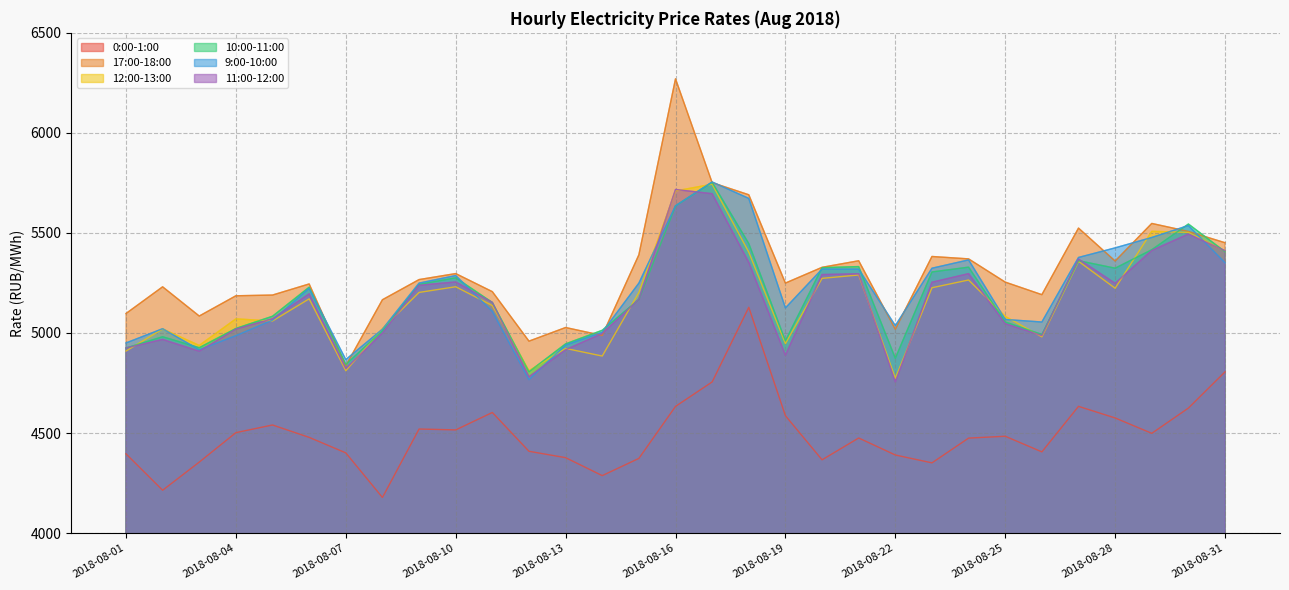

What is the difference between the second highest and minimum values in the 12:00-13:00 series?

936.0